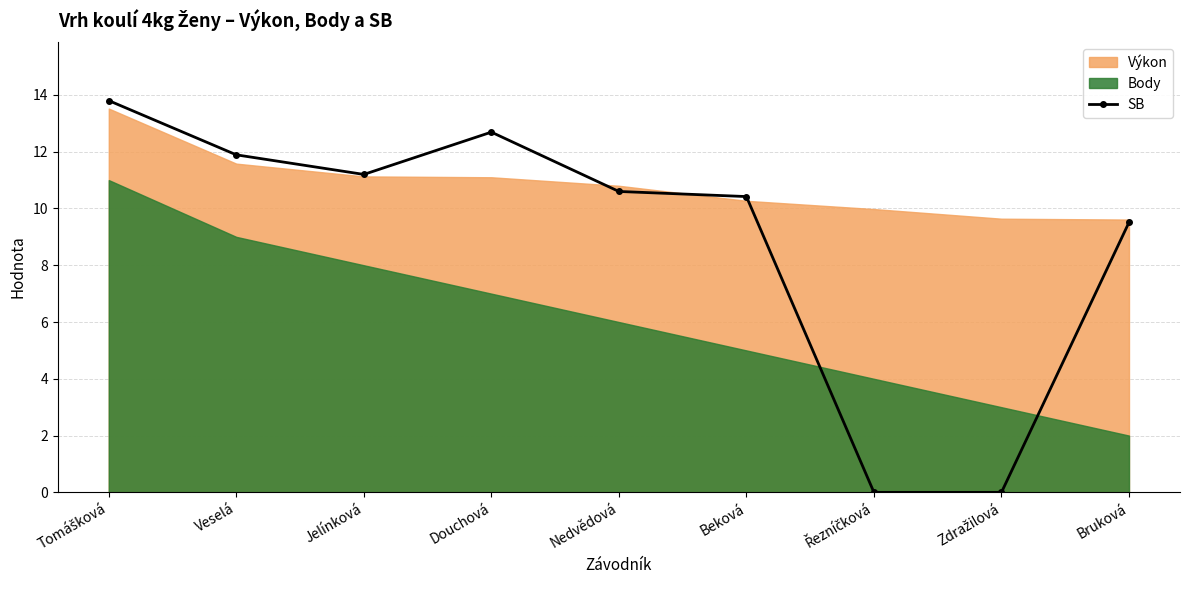

Does the chart have visible grid lines?

Yes